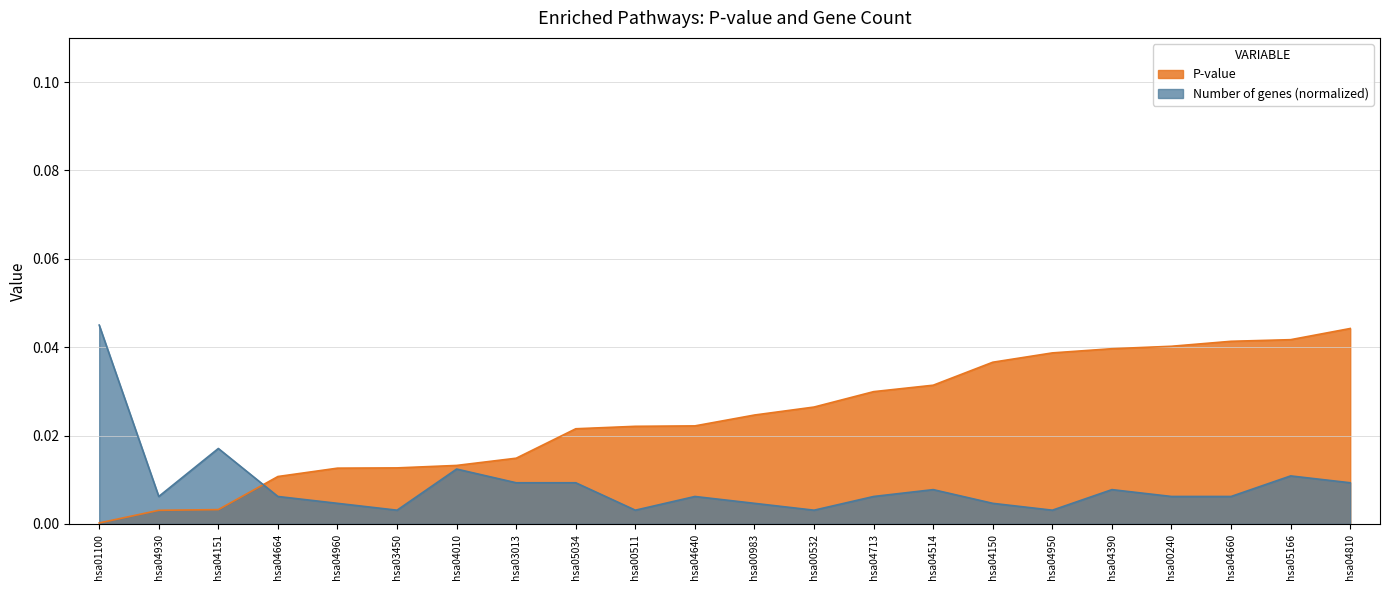

At hsa04950, list the series in order from largest to smallest.

P-value, Number of genes (normalized)